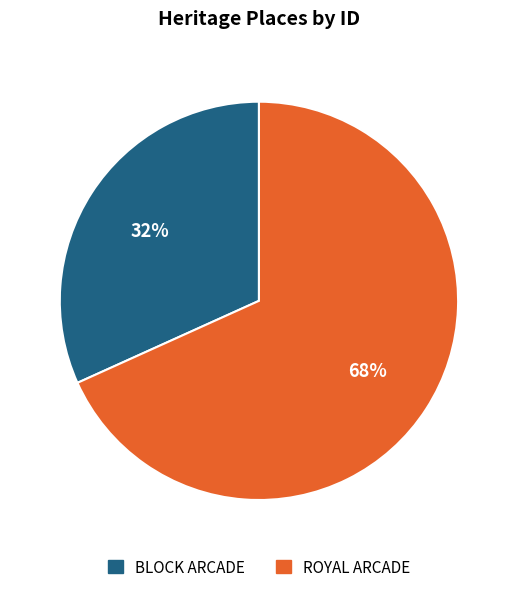

Combined, do ROYAL ARCADE and BLOCK ARCADE account for over 50%?

Yes